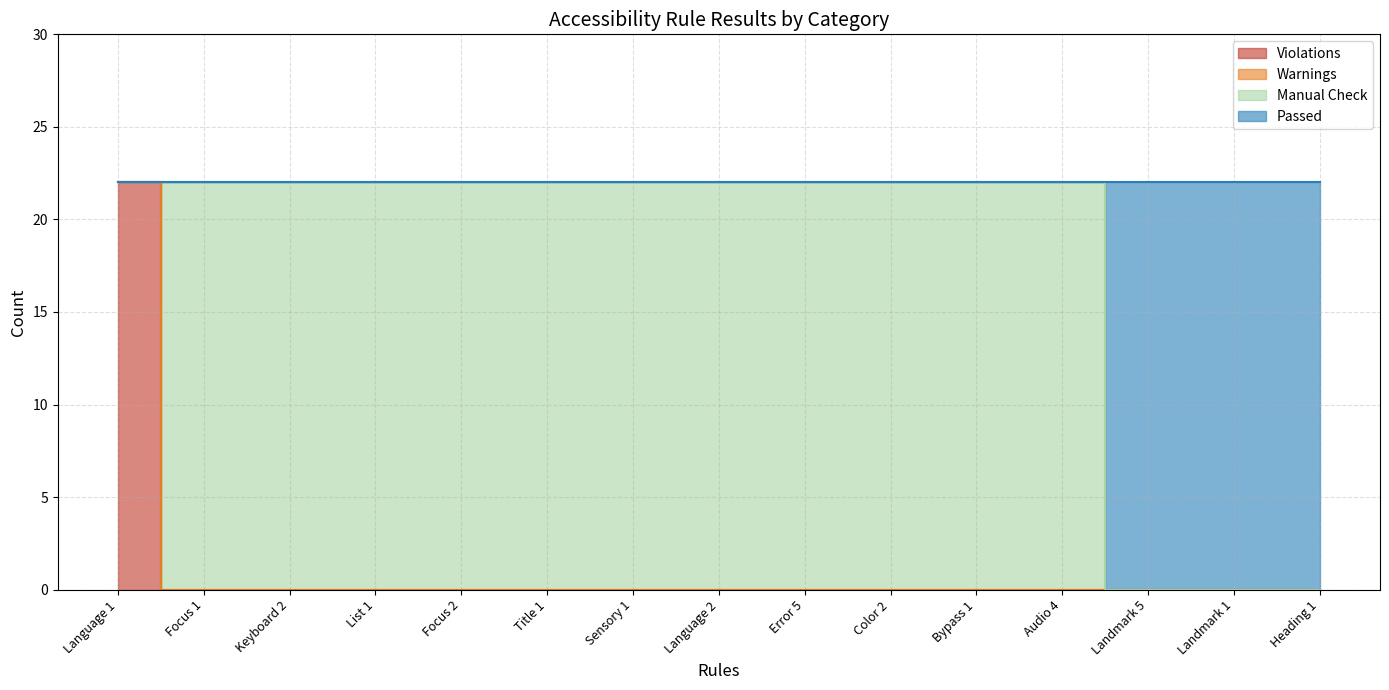

At which label is Violations closest to 11?

Language 1